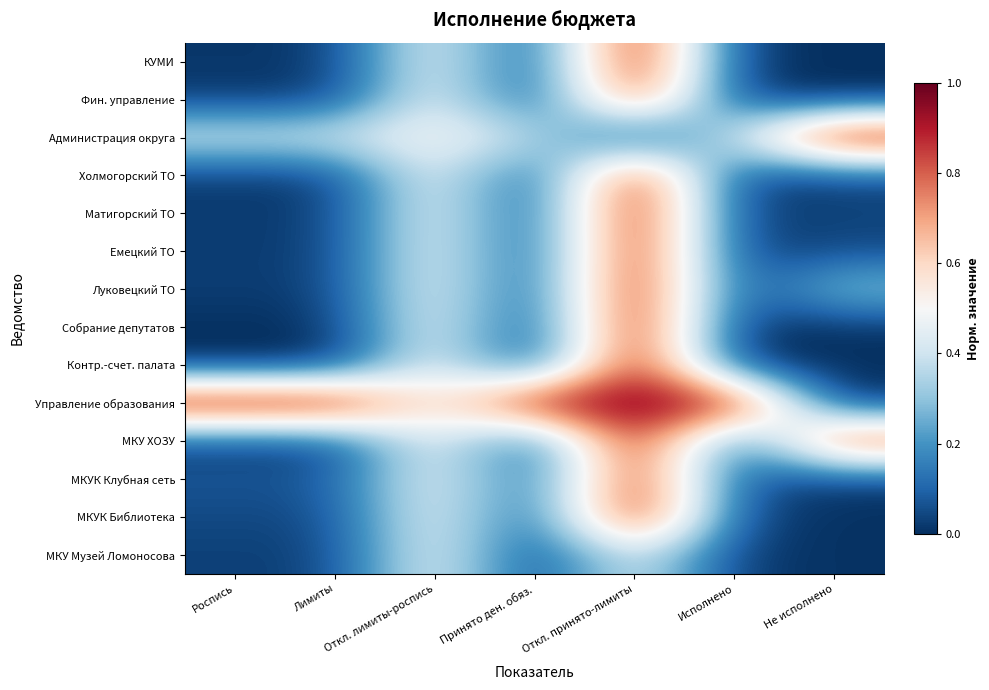

Which has a higher value, Принято ден. обяз. or Откл. лимиты-роспись?

Откл. лимиты-роспись